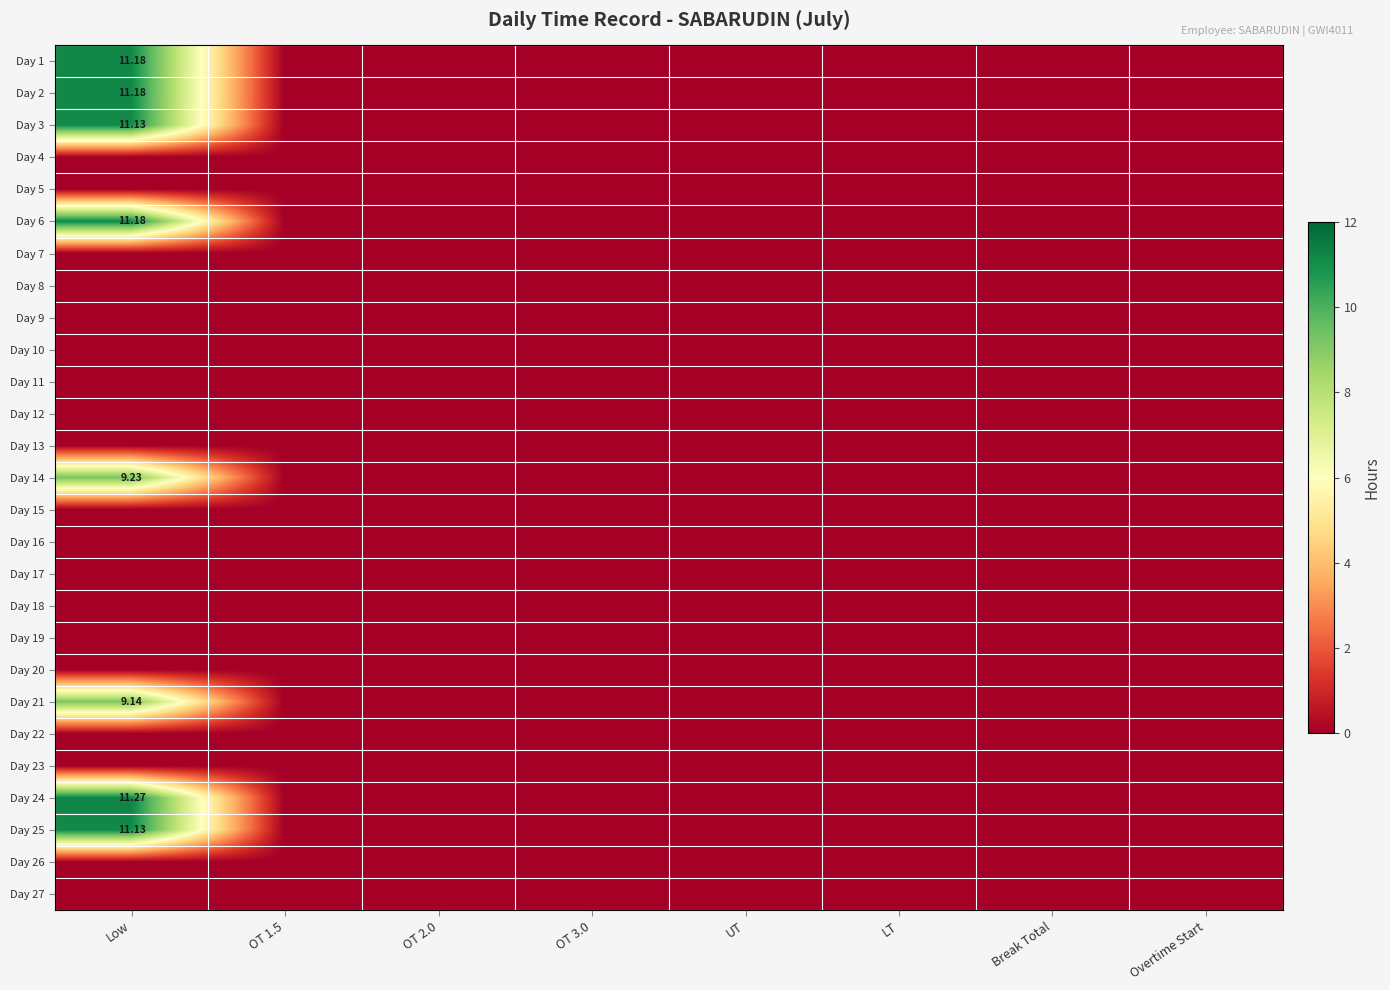

How many categories are shown in the chart?

8